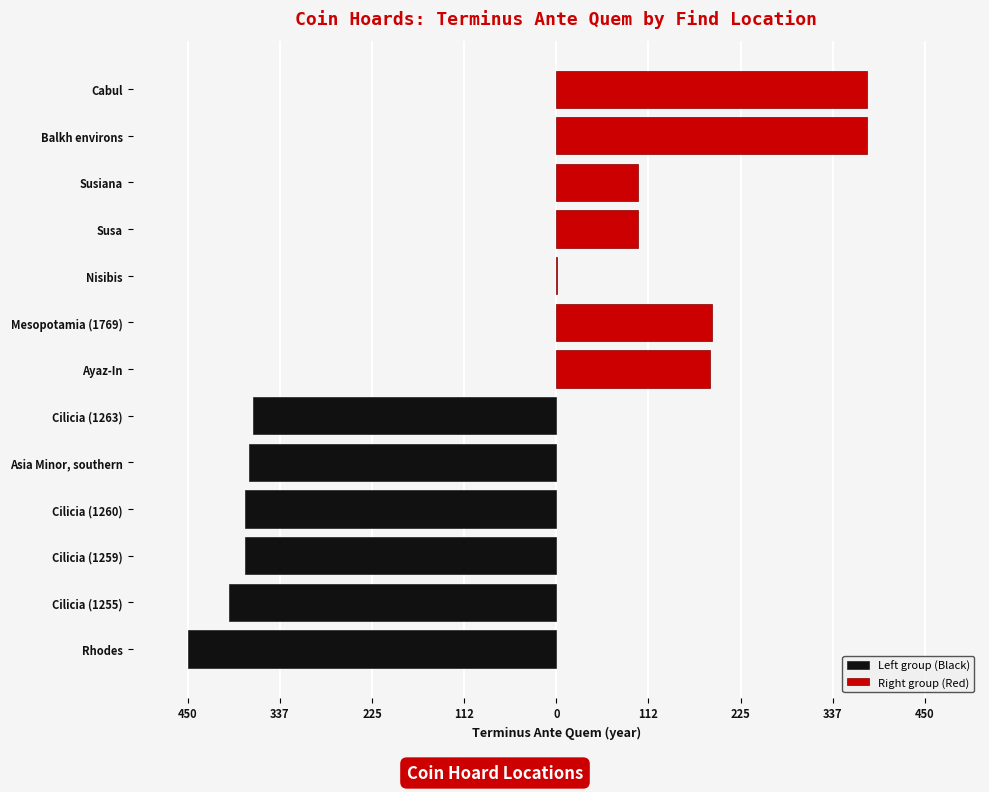

Are the bars grouped side by side (vs. stacked)?

No